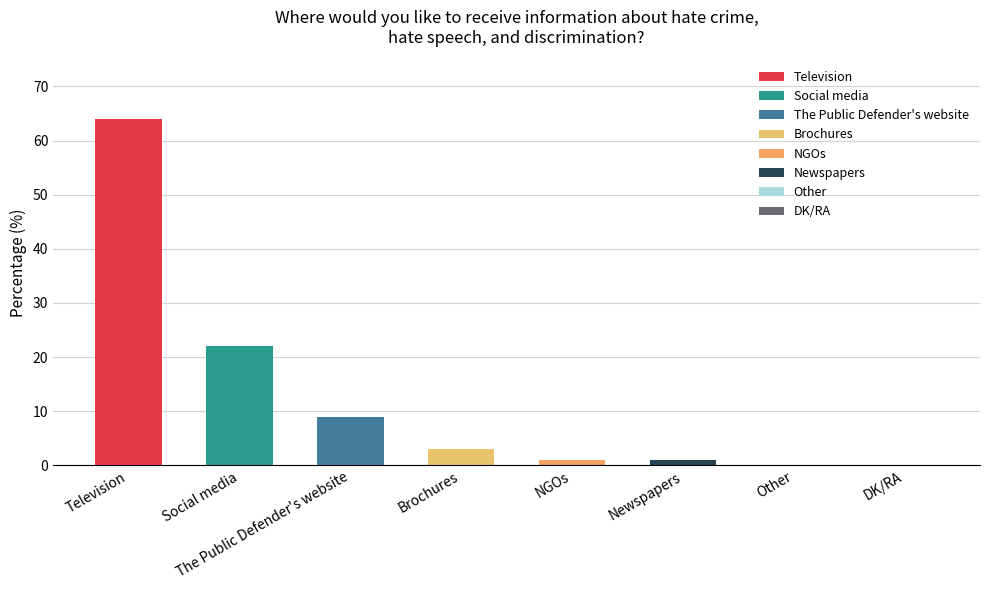

Does the chart contain any negative values?

No